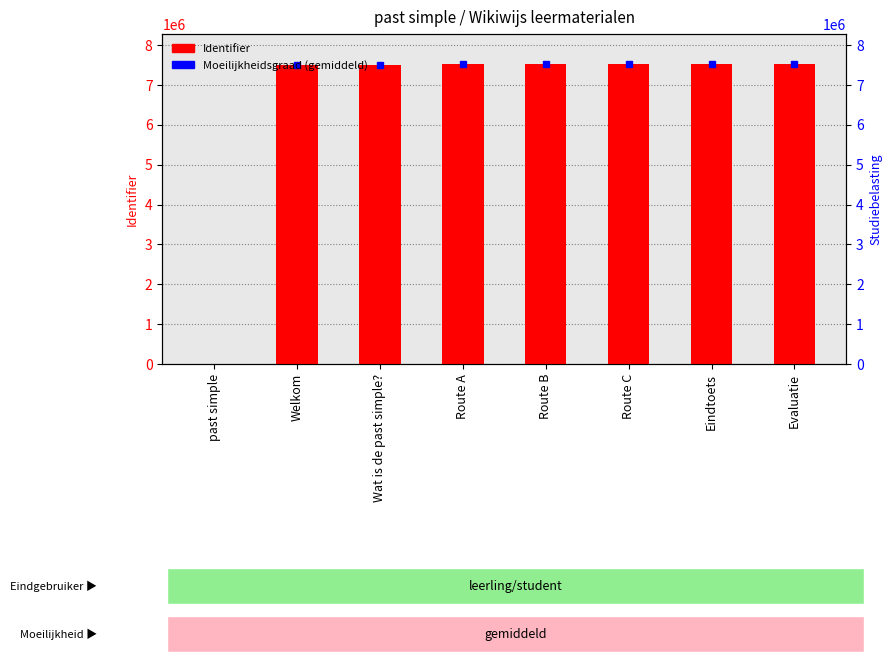

Reading left to right, what are all the values shown in this chart?

past simple=0	Welkom=7495568	Wat is de past simple?=7495611	Route A=7526778	Route B=7526808	Route C=7527034	Eindtoets=7527039	Evaluatie=7527042